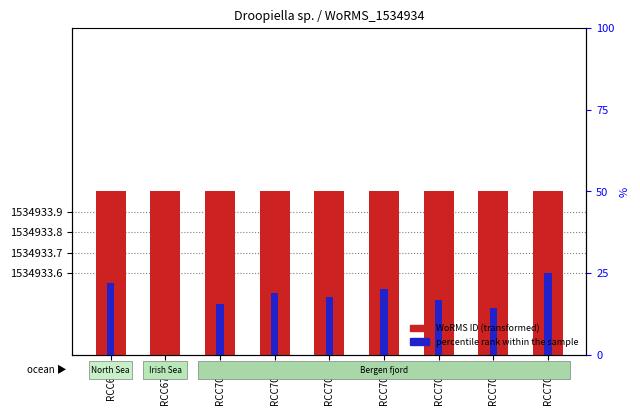

Is it true that percentile rank within the sample equals 0.7 at RCC7022?

False